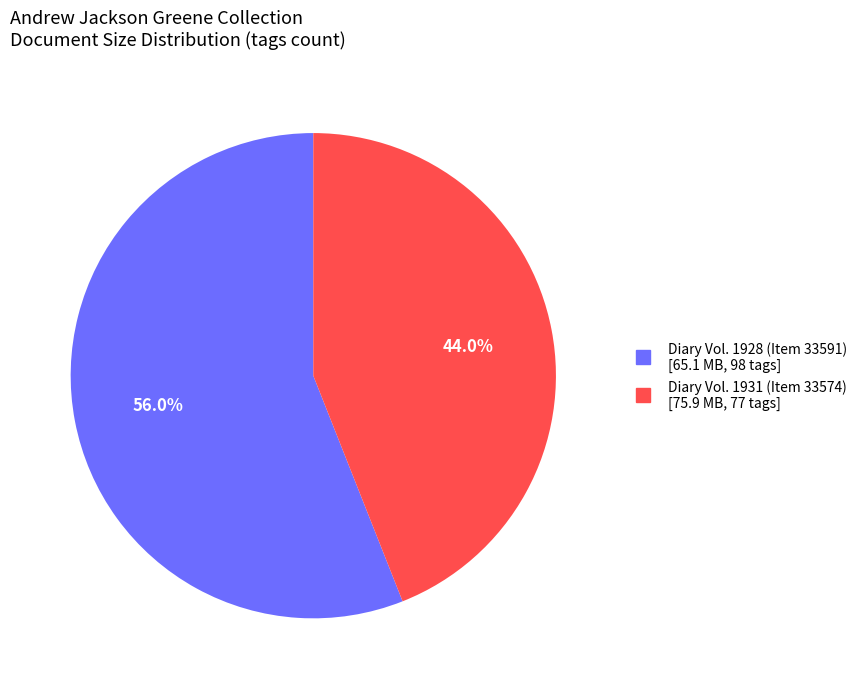

Does any single category account for the majority?

Yes